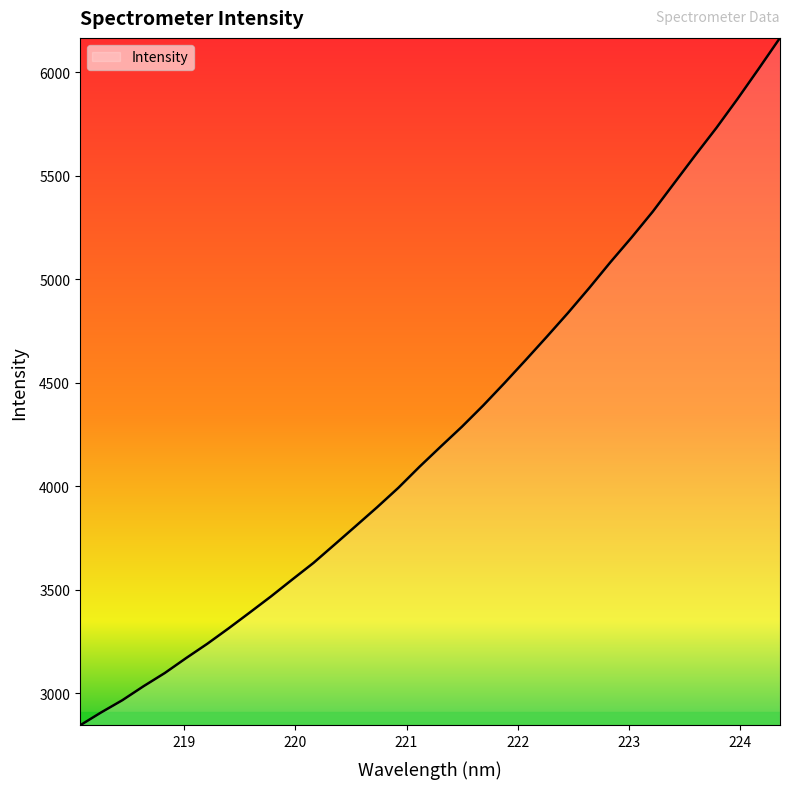

Does the chart have visible grid lines?

No